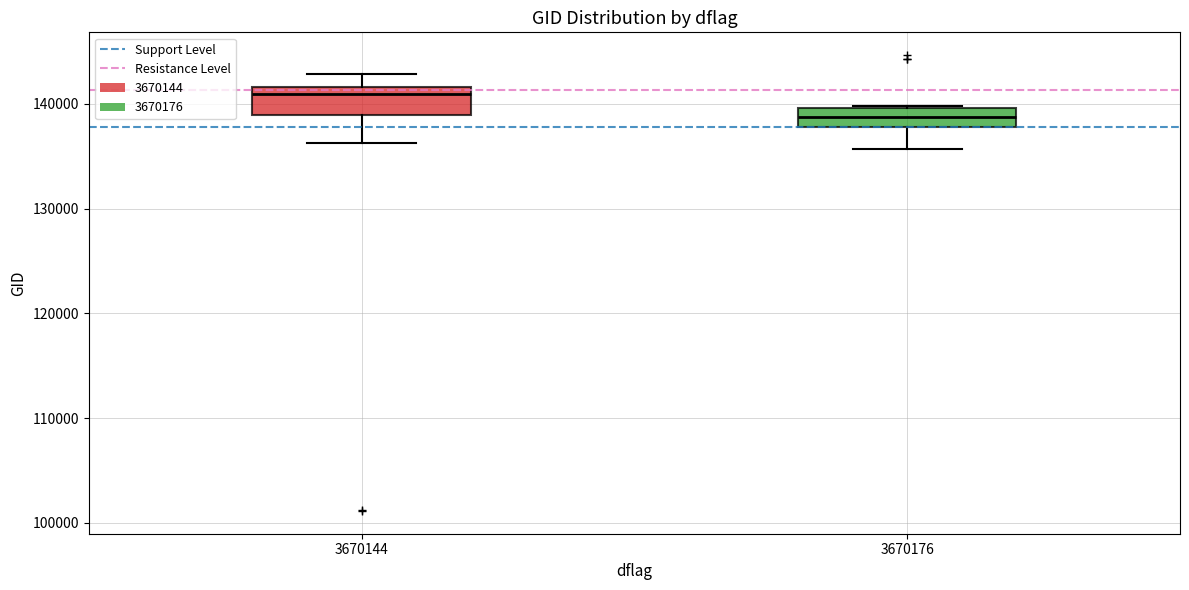

Reading left to right, transcribe this box plot: for each box, give where its median line is, the range the box spans, and where its two whiskers end, as read against the y-axis. The values are not printed on the chart, so give them approximately, as read against the axis.

3670144: median 141000, box 139000 to 142000, whiskers 136000 to 143000
3670176: median 139000, box 138000 to 140000, whiskers 136000 to 140000